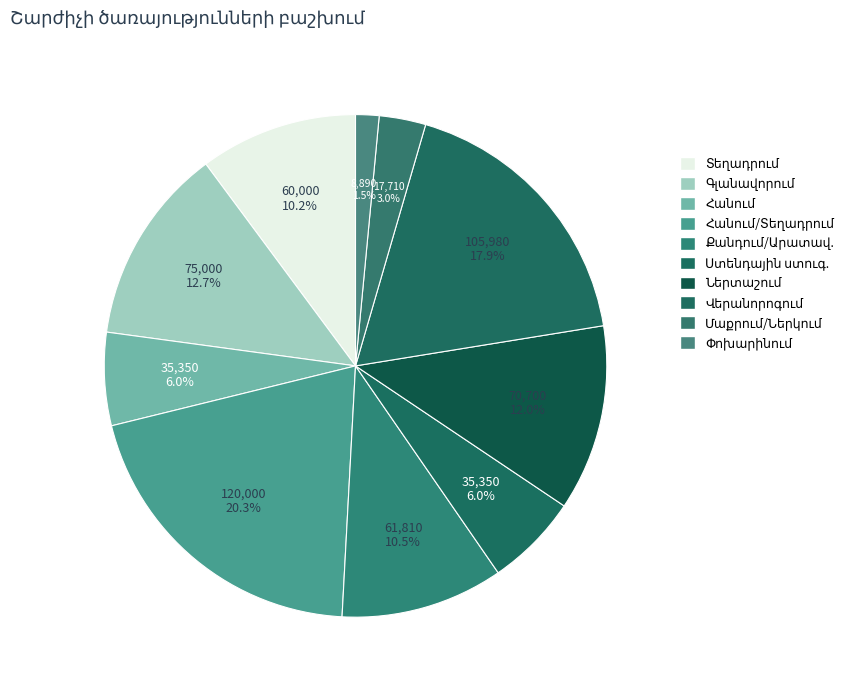

Count the number of slices in the pie.

10